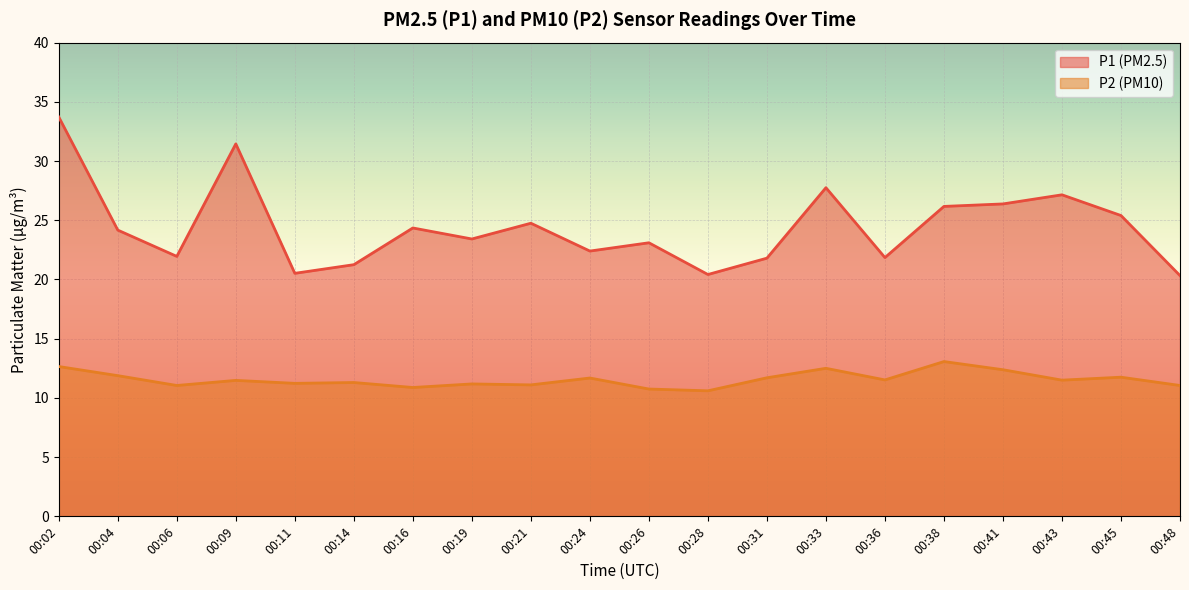

Reading left to right, extract all data points from this chart.

P1: 33.7	24.2	21.9	31.4	20.5	21.2	24.4	23.4	24.8	22.4	23.1	20.4	21.8	27.8	21.9	26.2	26.4	27.1	25.4	20.3
P2: 12.7	11.9	11.1	11.5	11.2	11.3	10.9	11.2	11.1	11.7	10.8	10.6	11.7	12.5	11.5	13.1	12.4	11.5	11.8	11.1